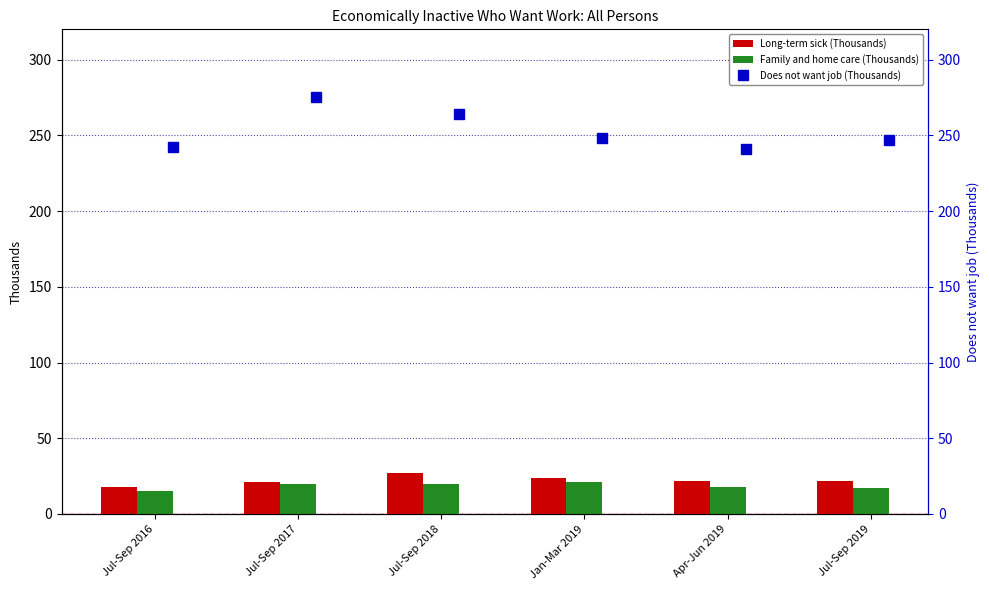

What is the maximum value for Long-term sick (Thousands)?

27